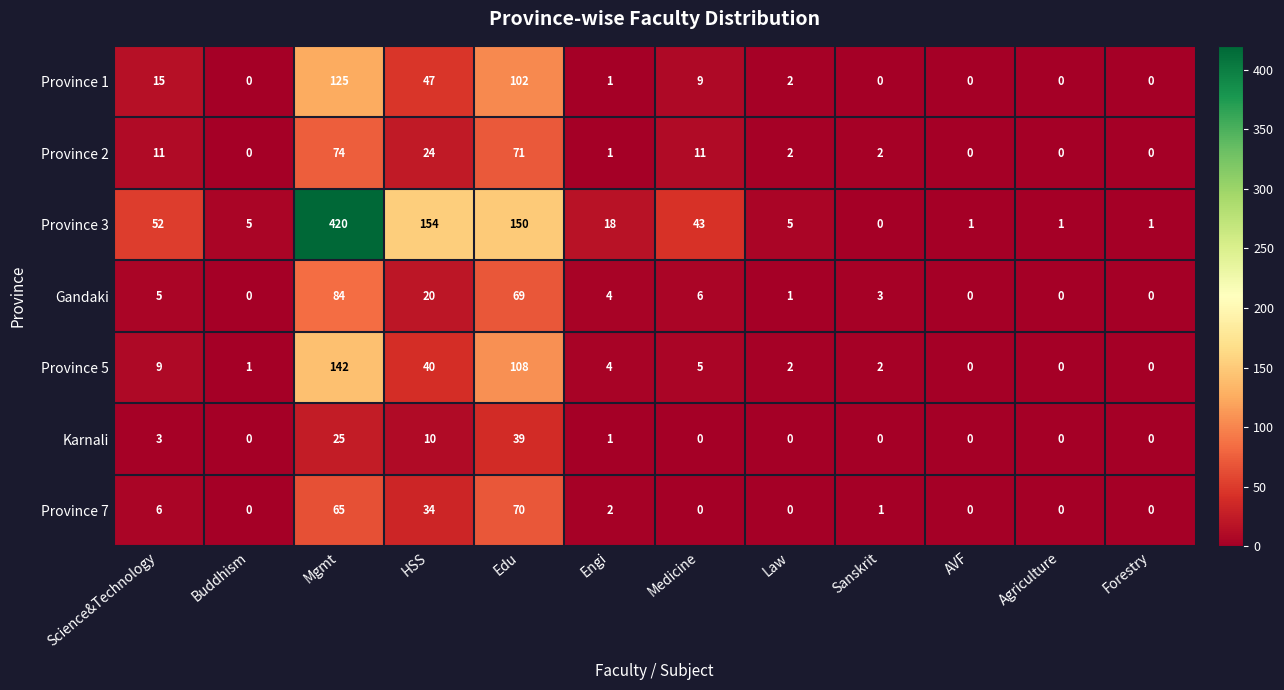

What is the maximum value for Province 2?

74